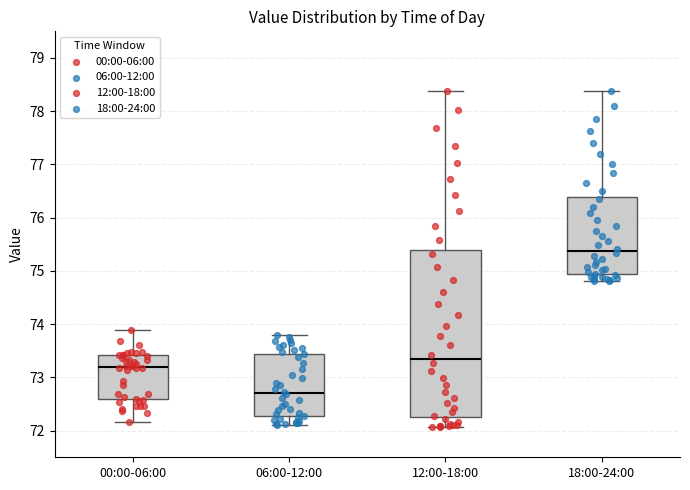

Reading left to right, read every box against the y-axis: the position of its median line, the range the box covers, and the ends of its whiskers. The values are not printed on the chart, so give them approximately, as read against the axis.

00:00-06:00: median 73.2, box 72.6 to 73.4, whiskers 72.2 to 73.9
06:00-12:00: median 72.7, box 72.3 to 73.4, whiskers 72.1 to 73.8
12:00-18:00: median 73.4, box 72.3 to 75.4, whiskers 72.1 to 78.4
18:00-24:00: median 75.4, box 74.9 to 76.4, whiskers 74.8 to 78.4